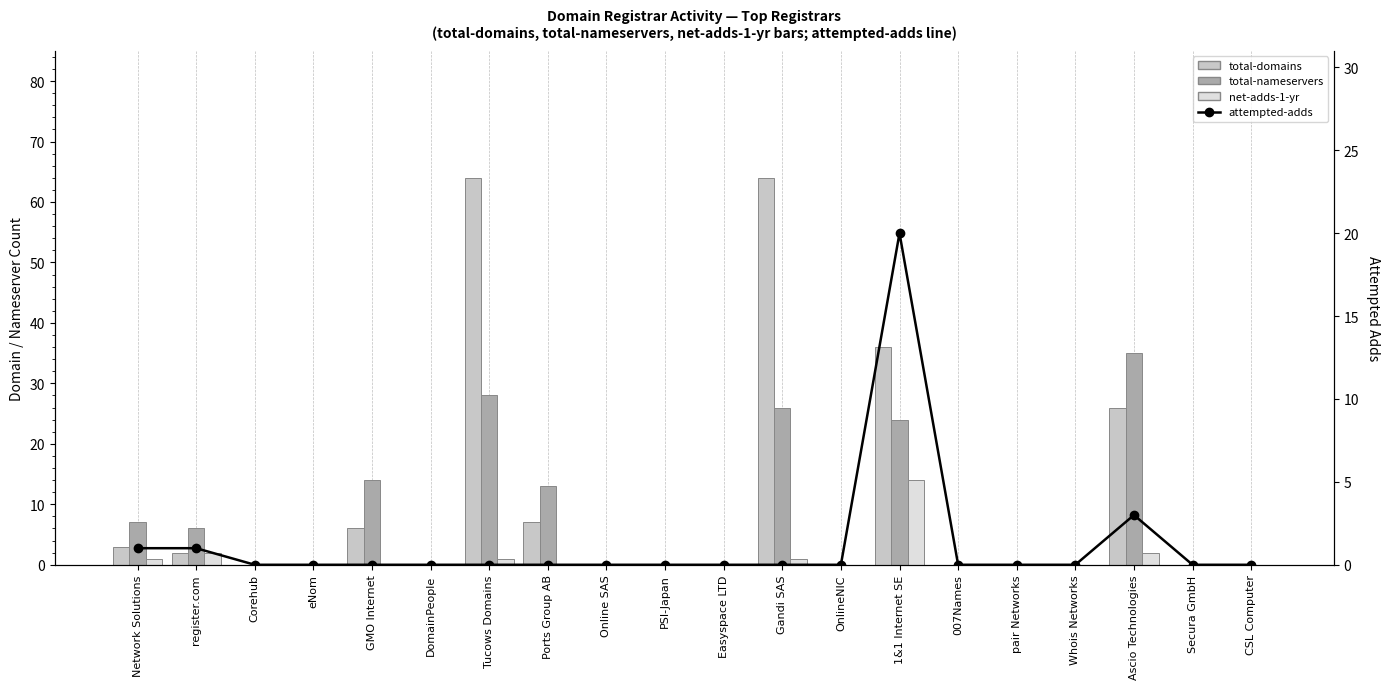

Reading left to right, list all the values displayed in this chart.

total-domains: Network Solutions=3	register.com=2	Corehub=0	eNom=0	GMO Internet=6	DomainPeople=0	Tucows Domains=64	Ports Group AB=7	Online SAS=0	PSI-Japan=0	Easyspace LTD=0	Gandi SAS=64	OnlineNIC=0	1&1 Internet SE=36	007Names=0	pair Networks=0	Whois Networks=0	Ascio Technologies=26	Secura GmbH=0	CSL Computer=0
total-nameservers: Network Solutions=7	register.com=6	Corehub=0	eNom=0	GMO Internet=14	DomainPeople=0	Tucows Domains=28	Ports Group AB=13	Online SAS=0	PSI-Japan=0	Easyspace LTD=0	Gandi SAS=26	OnlineNIC=0	1&1 Internet SE=24	007Names=0	pair Networks=0	Whois Networks=0	Ascio Technologies=35	Secura GmbH=0	CSL Computer=0
net-adds-1-yr: Network Solutions=1	register.com=2	Corehub=0	eNom=0	GMO Internet=0	DomainPeople=0	Tucows Domains=1	Ports Group AB=0	Online SAS=0	PSI-Japan=0	Easyspace LTD=0	Gandi SAS=1	OnlineNIC=0	1&1 Internet SE=14	007Names=0	pair Networks=0	Whois Networks=0	Ascio Technologies=2	Secura GmbH=0	CSL Computer=0
attempted-adds: Network Solutions=1	register.com=1	Corehub=0	eNom=0	GMO Internet=0	DomainPeople=0	Tucows Domains=0	Ports Group AB=0	Online SAS=0	PSI-Japan=0	Easyspace LTD=0	Gandi SAS=0	OnlineNIC=0	1&1 Internet SE=20	007Names=0	pair Networks=0	Whois Networks=0	Ascio Technologies=3	Secura GmbH=0	CSL Computer=0